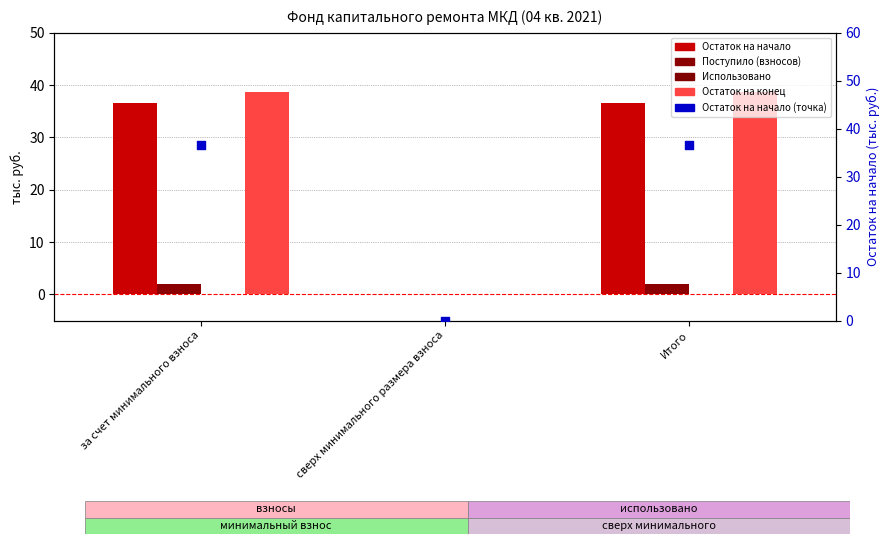

Which series reaches the minimum Y coordinate?

Остаток на начало